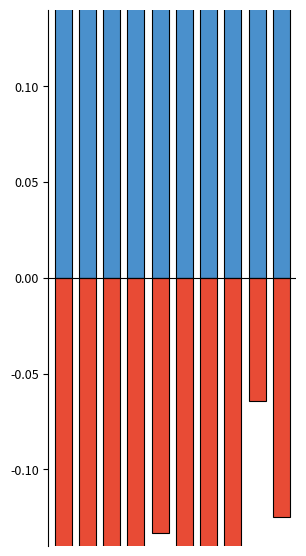

Rank the categories by Konsumgüter (B4) value from lowest to highest.

2, 7, 0, 6, 1, 5, 3, 4, 9, 8